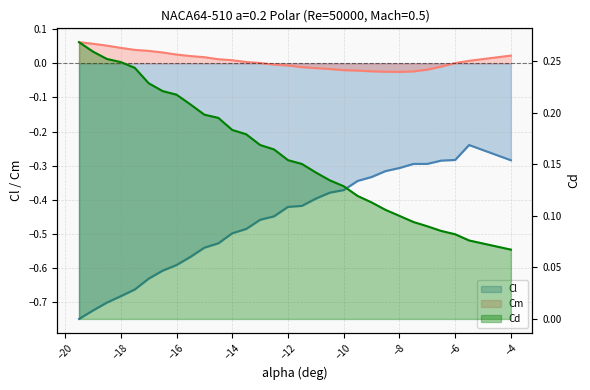

Where is Cm nearest to the value 0?

-6